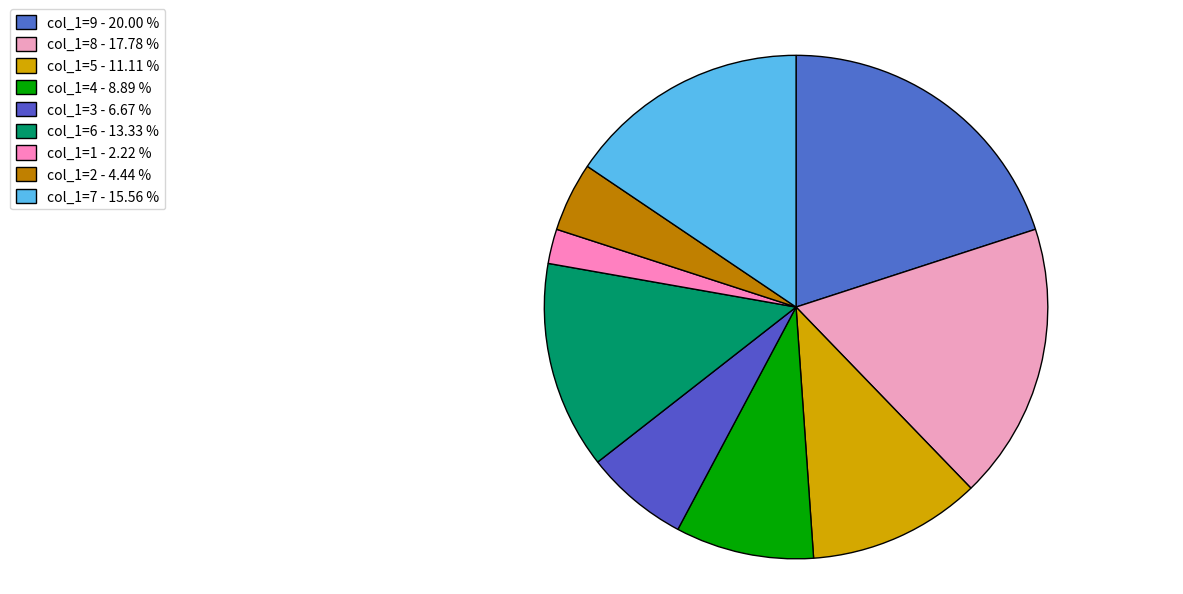

To the nearest percent, what is the combined percentage of col_1=7 and col_1=4?

24%